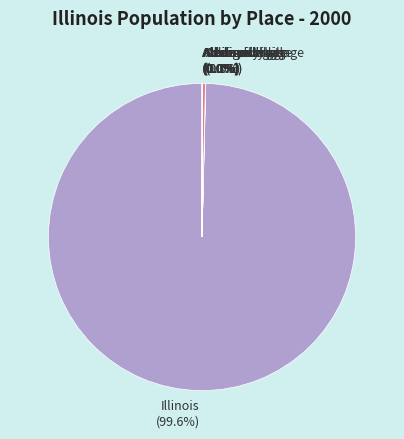

Which slice represents more than half of the pie?

Illinois